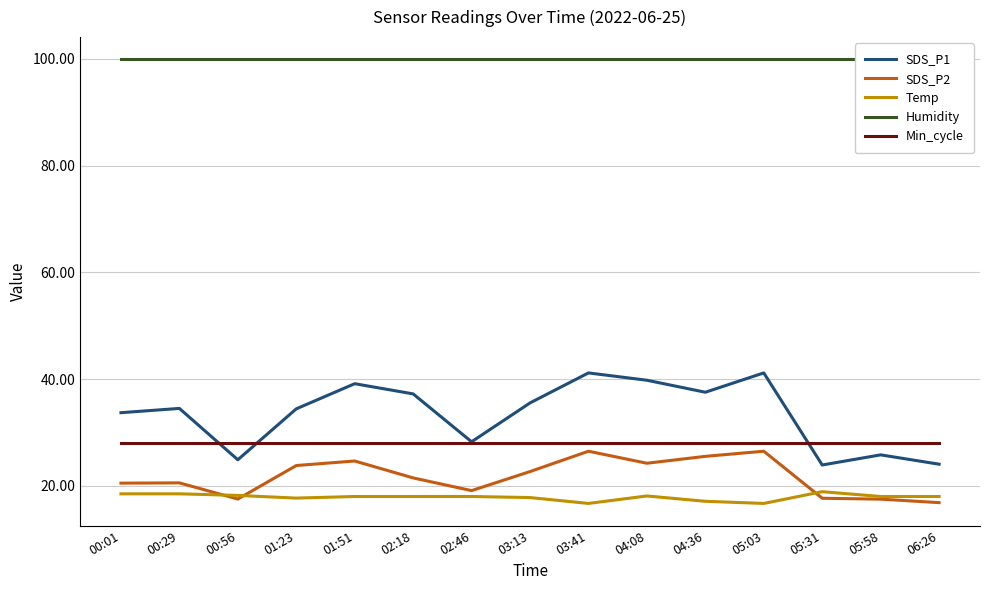

Rank the series at 02:18 from highest to lowest value.

Humidity, SDS_P1, Min_cycle, SDS_P2, Temp